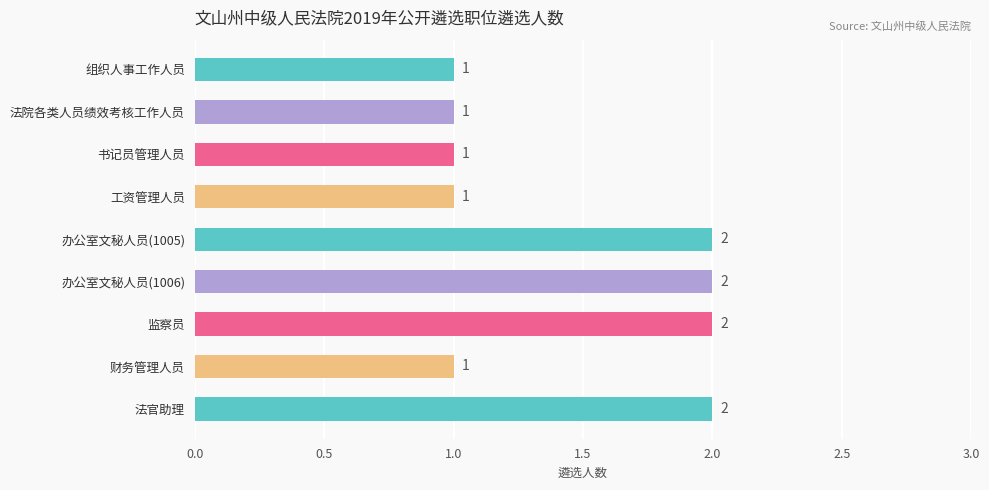

What is the average value?

1